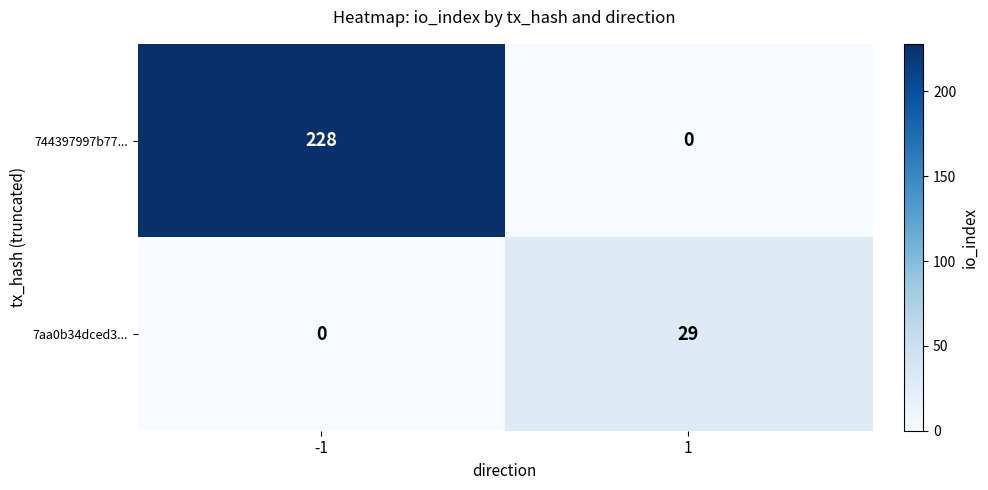

At how many categories does at least one series exceed 180?

1